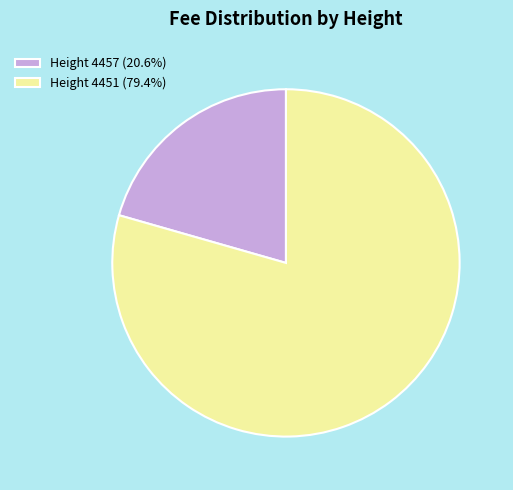

What is the ratio of the value at Height 4457 (20.6%) to the value at Height 4451 (79.4%)?

0.3